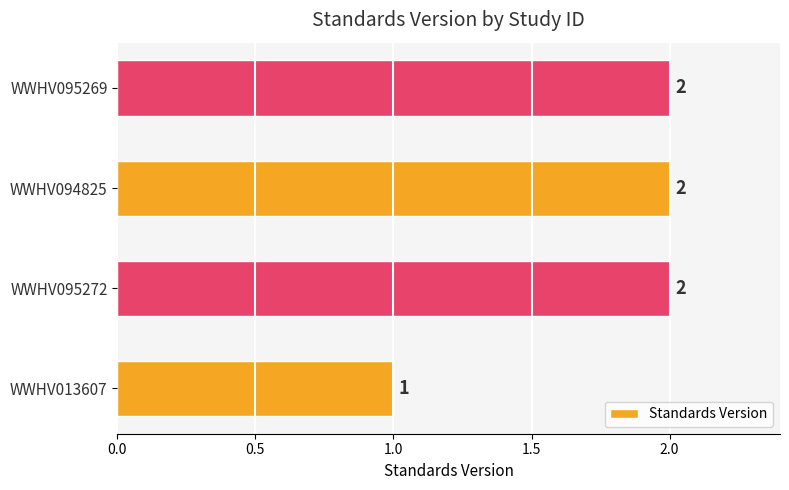

Are the bars grouped side by side (vs. stacked)?

No